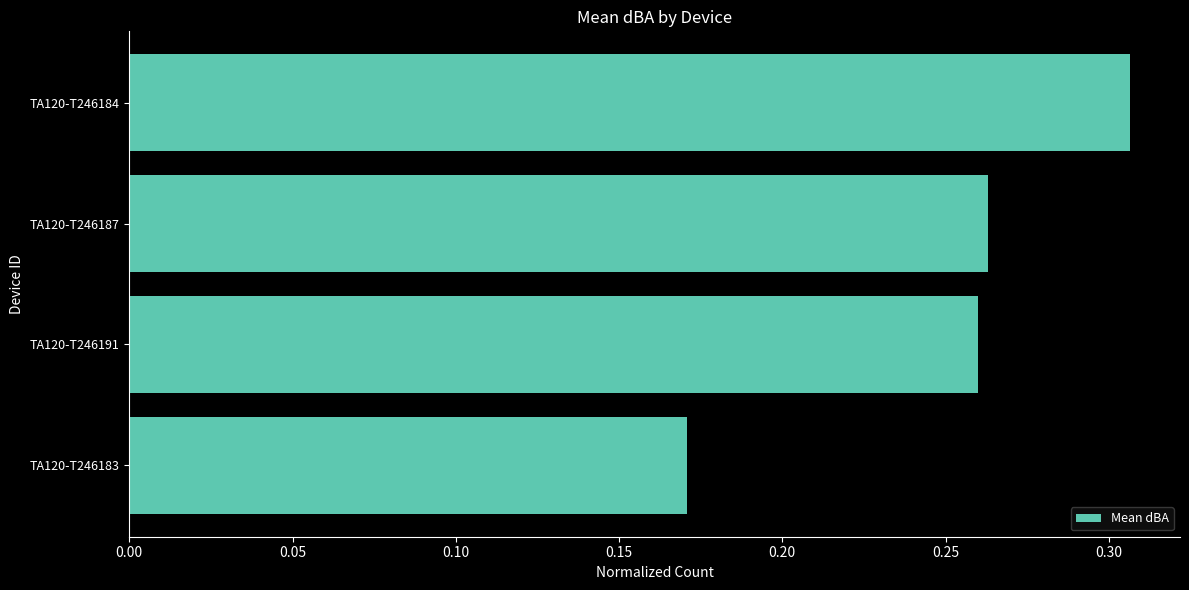

True or false: the data shows 0.1 at TA120-T246183.

False